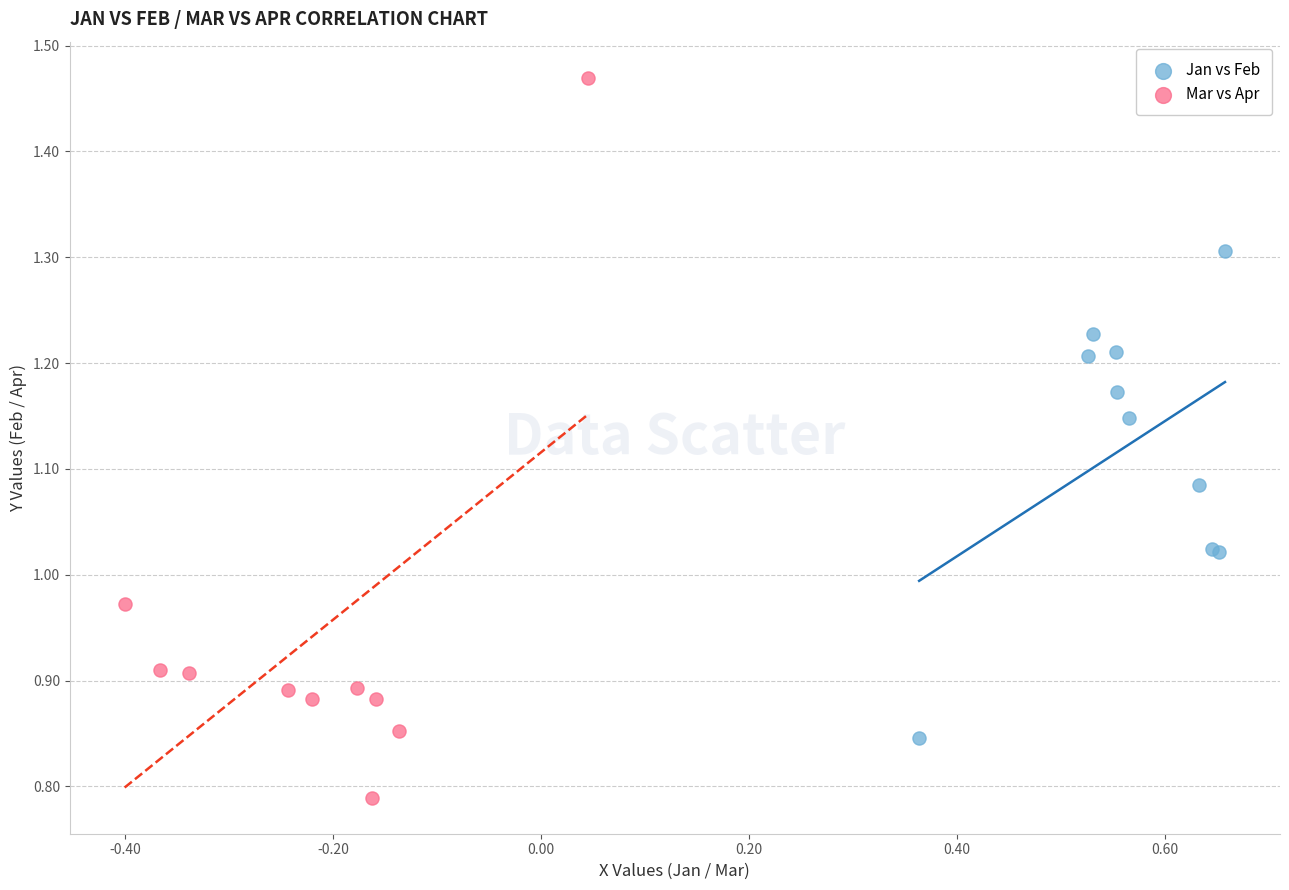

Which series reaches the maximum Y coordinate?

Mar vs Apr